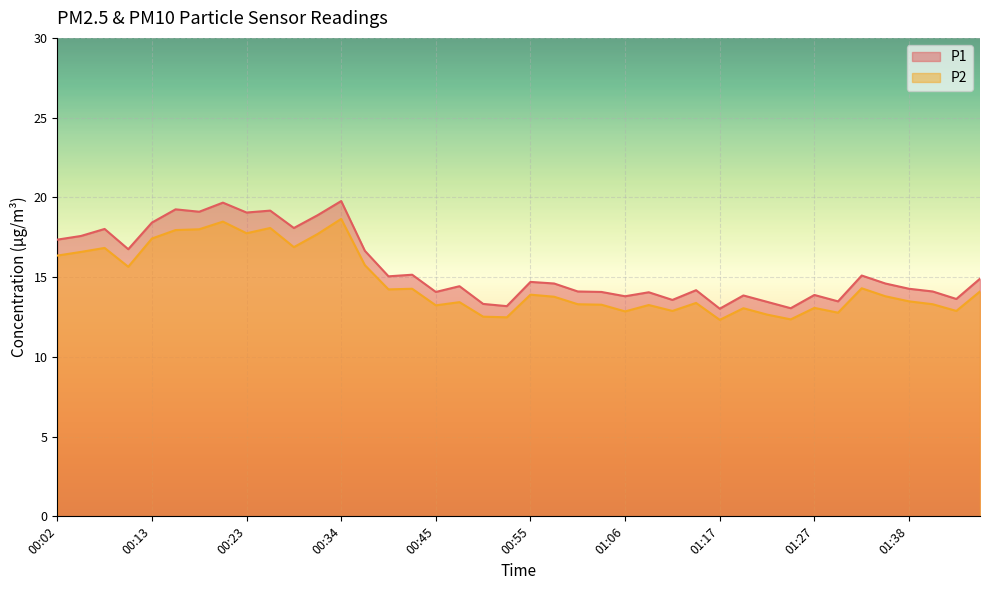

What is the difference between the P2 values at 01:25 and 00:55?

1.6